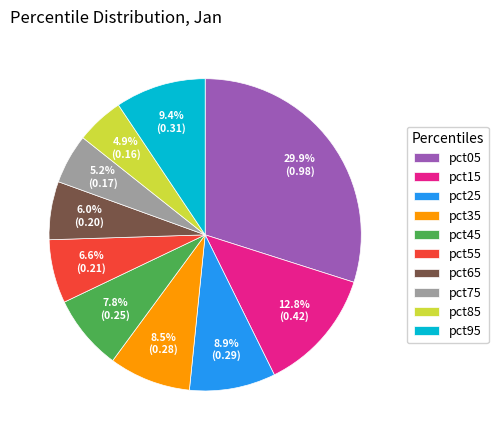

Which slice is the largest?

pct05